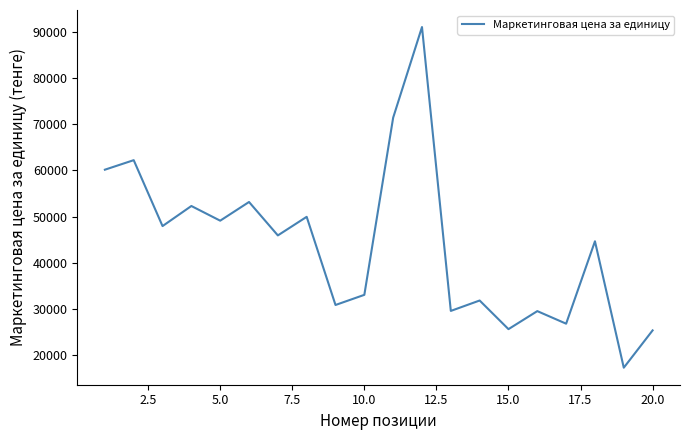

What is the difference between the maximum and minimum values?

73821.4